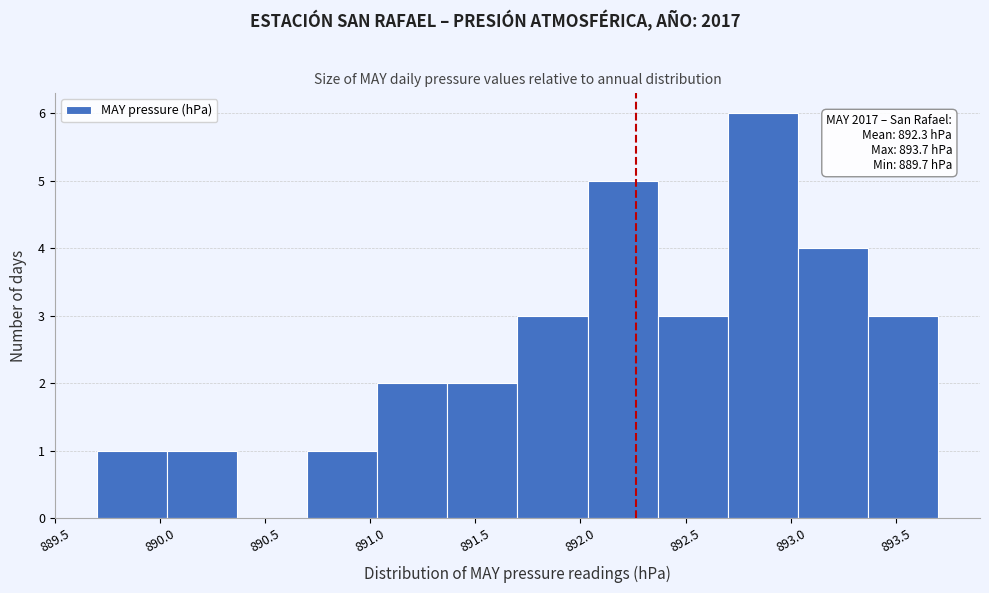

Which range on the x-axis has the tallest bar?

892.70 to 893.05